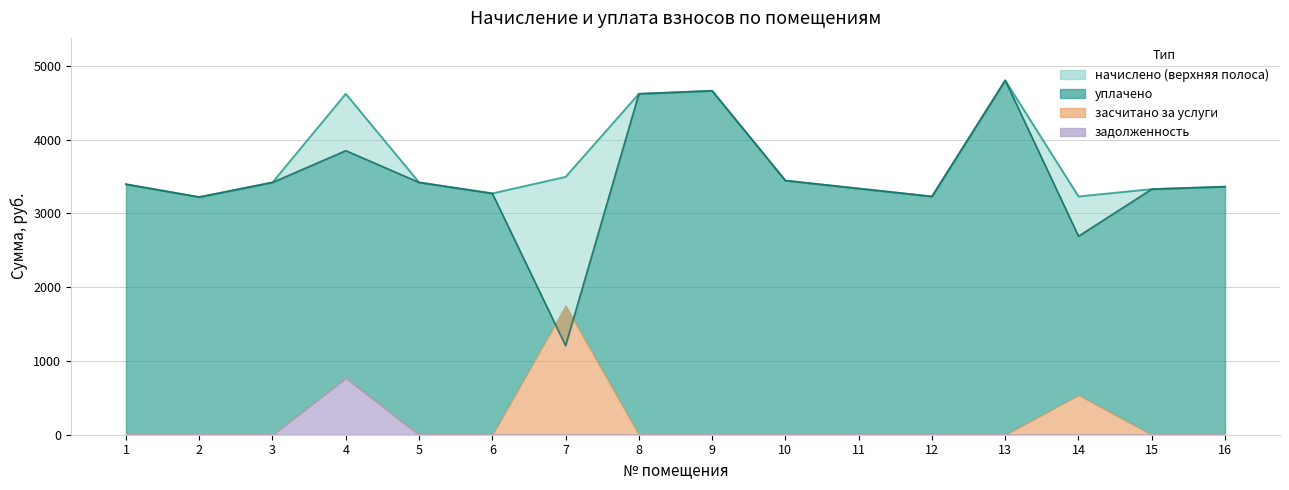

Which category has the highest value in the начислено series?

13